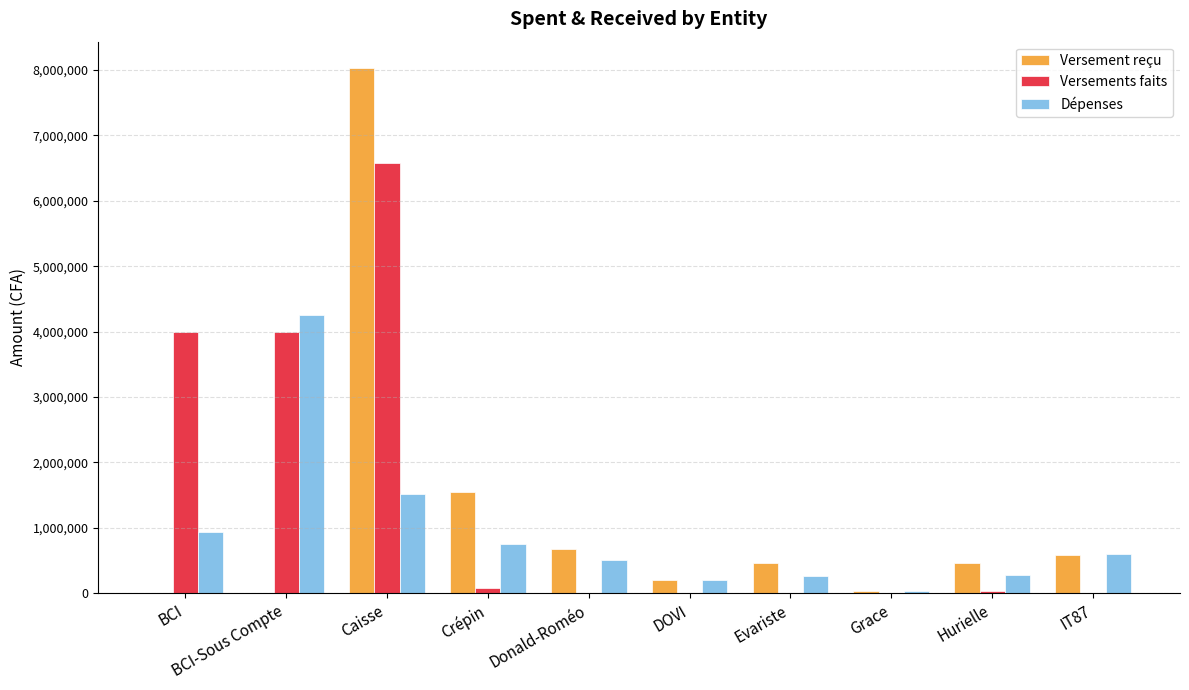

What is the greatest value displayed?

8030000